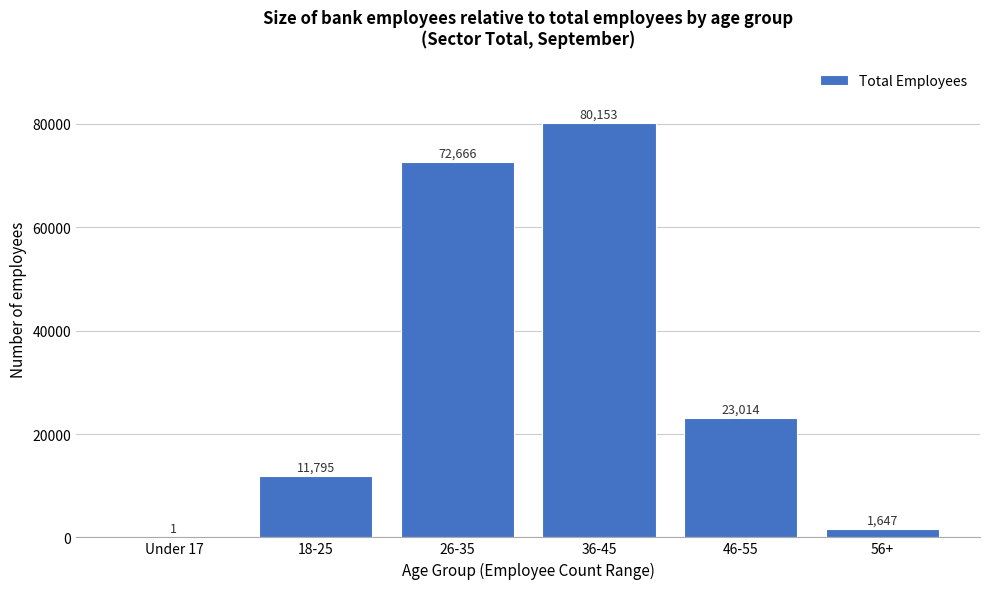

Reading left to right, transcribe all the data shown in this chart.

Under 17=1	18-25=11795	26-35=72666	36-45=80153	46-55=23014	56+=1647